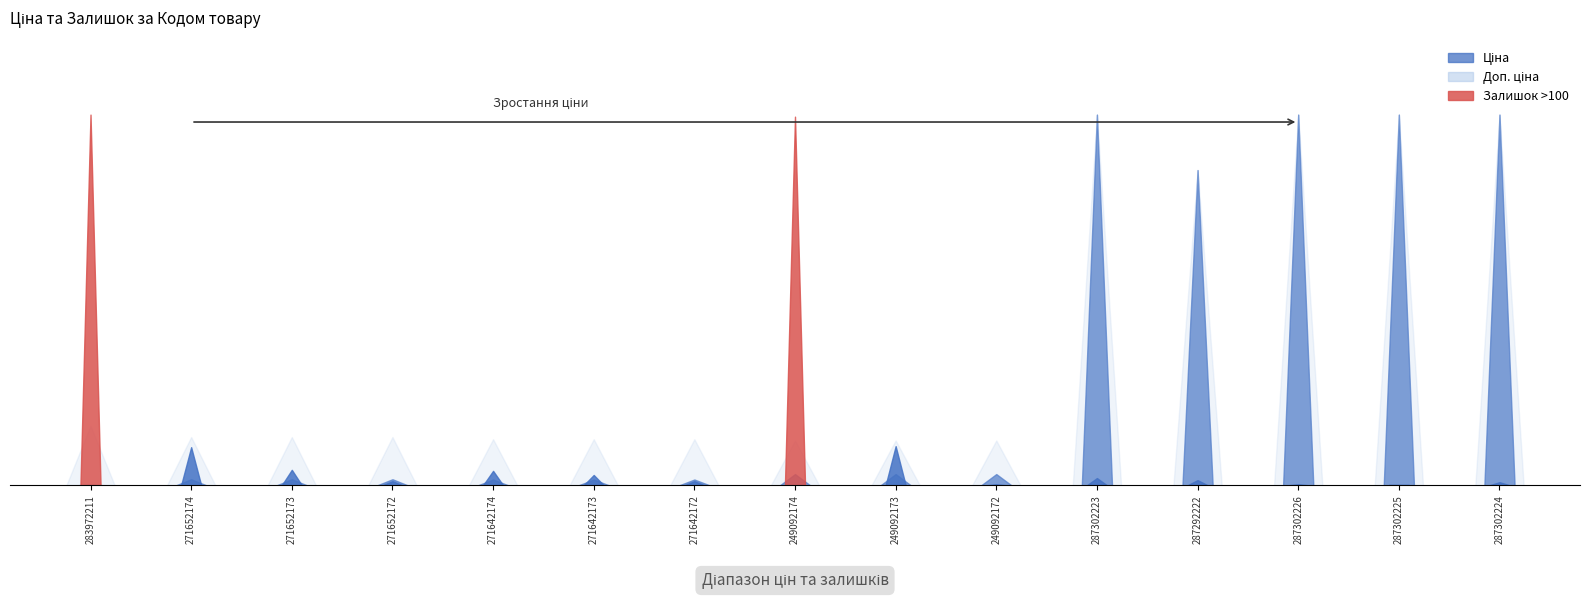

Reading left to right, list all the values displayed in this chart.

Ціна: 32.0	324.8	324.8	324.8	310.3	310.3	310.3	603.7	603.7	603.7	19964.2	16976.3	19964.2	19964.2	19964.2
Доп. ціна: 3205.0	2598.3	2598.3	2598.3	2482.4	2482.4	2482.4	2414.8	2414.8	2414.8	19964.2	16976.3	19964.2	19964.2	19964.2
Залишок: 360.0	37.0	15.0	4.0	14.0	10.0	4.0	358.0	38.0	1.0	7.0	5.0	1.0	0.0	3.0